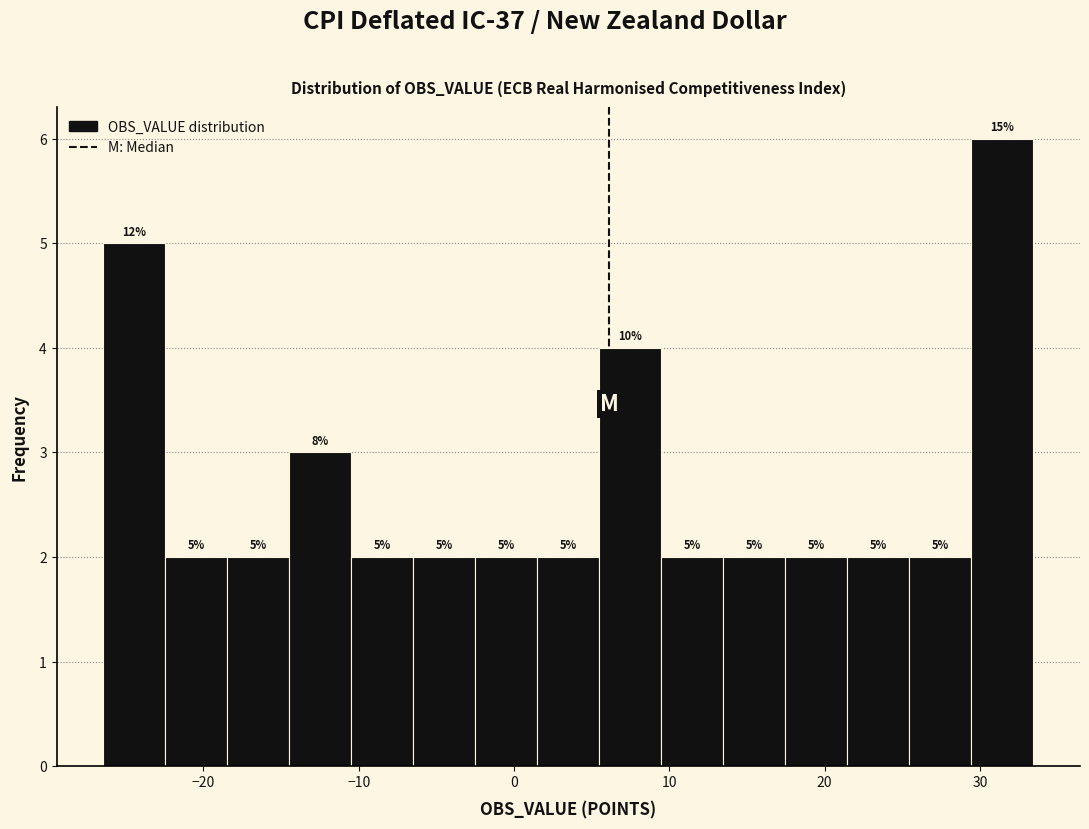

Read against the x-axis, roughly where is the centre of the tallest bar?

31